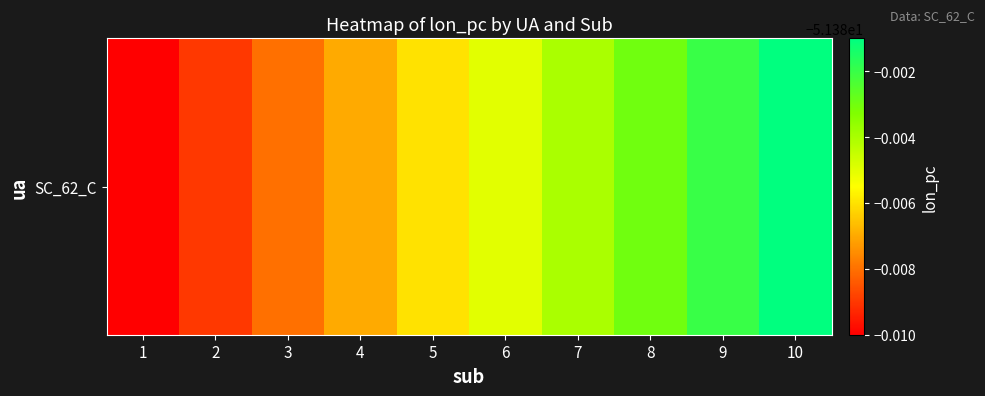

What is the average value?

-51.4